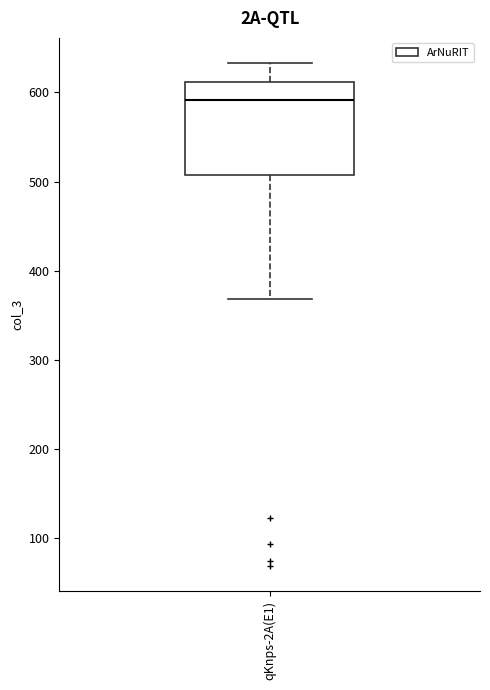

Where does the lower whisker of the box for qKnps-2A(E1) end on the y-axis? The values are not printed on the chart, so give them approximately, as read against the axis.

370